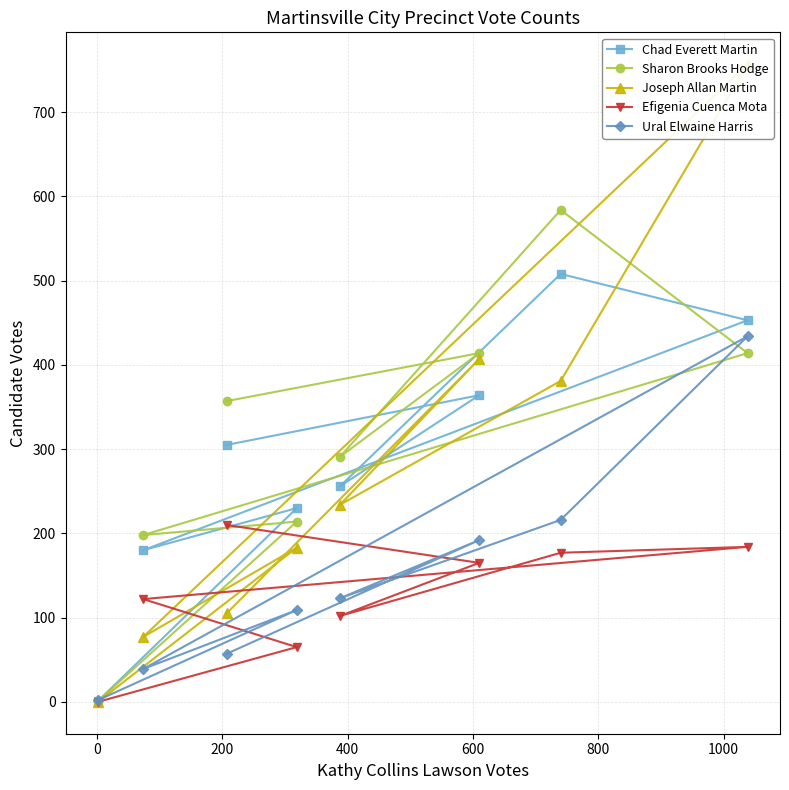

Reading left to right, what are all the values shown in this chart?

Chad Everett Martin: 305	364	256	508	453	180	230	1
Sharon Brooks Hodge: 357	414	291	584	414	198	214	1
Joseph Allan Martin: 105	407	234	381	757	77	183	0
Efigenia Cuenca Mota: 210	165	102	177	184	122	65	0
Ural Elwaine Harris: 57	192	123	216	434	39	109	2